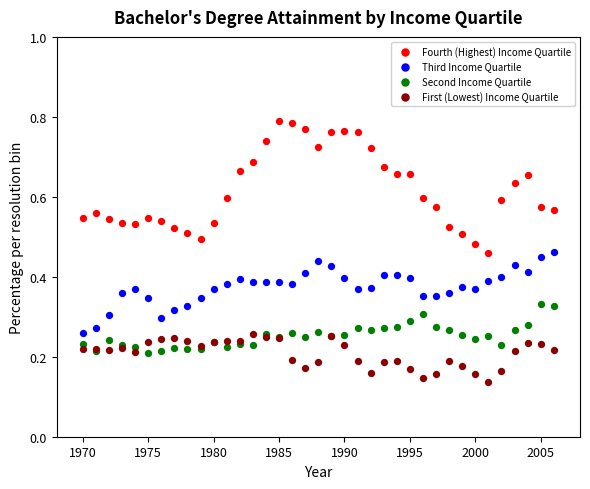

Which series has the widest spread of Y values?

Fourth (Highest) Income Quartile